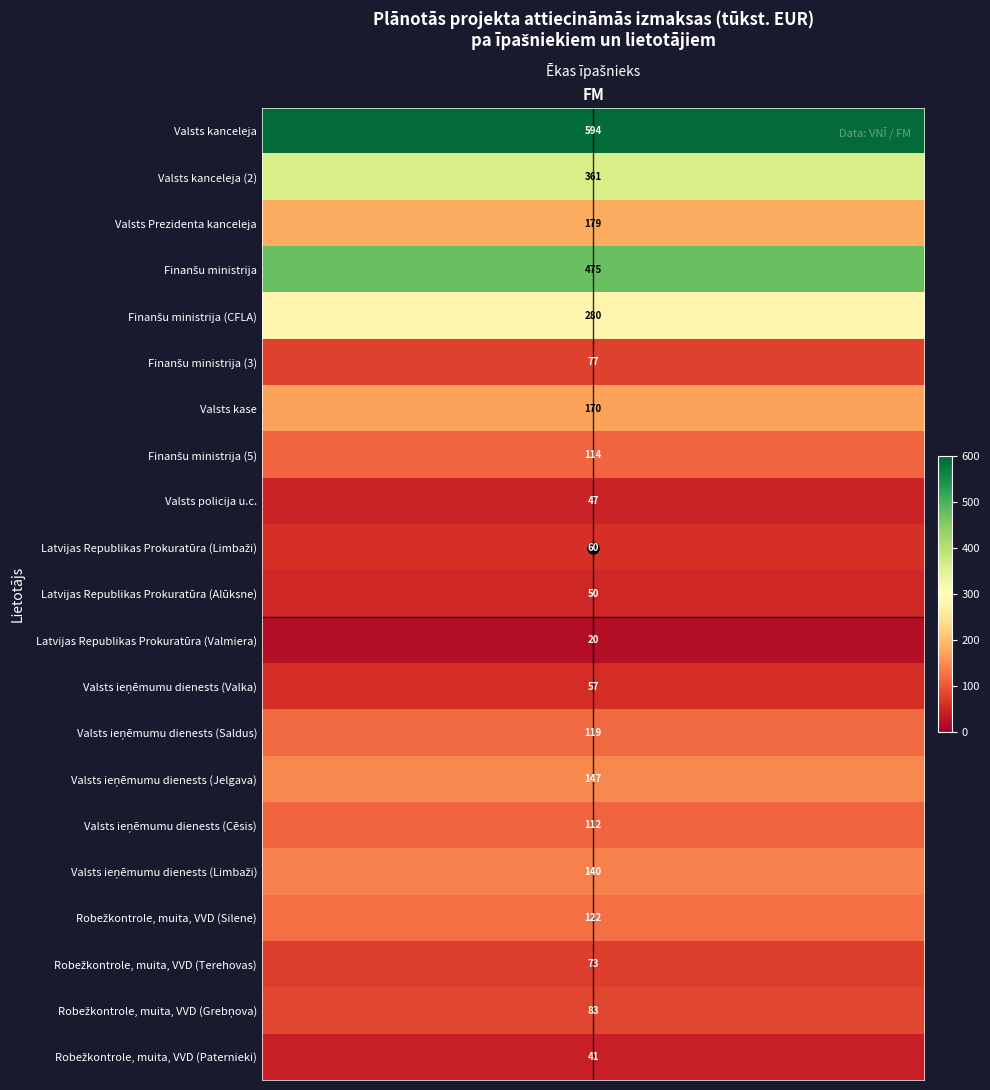

What is the maximum value shown in the chart?

594.2